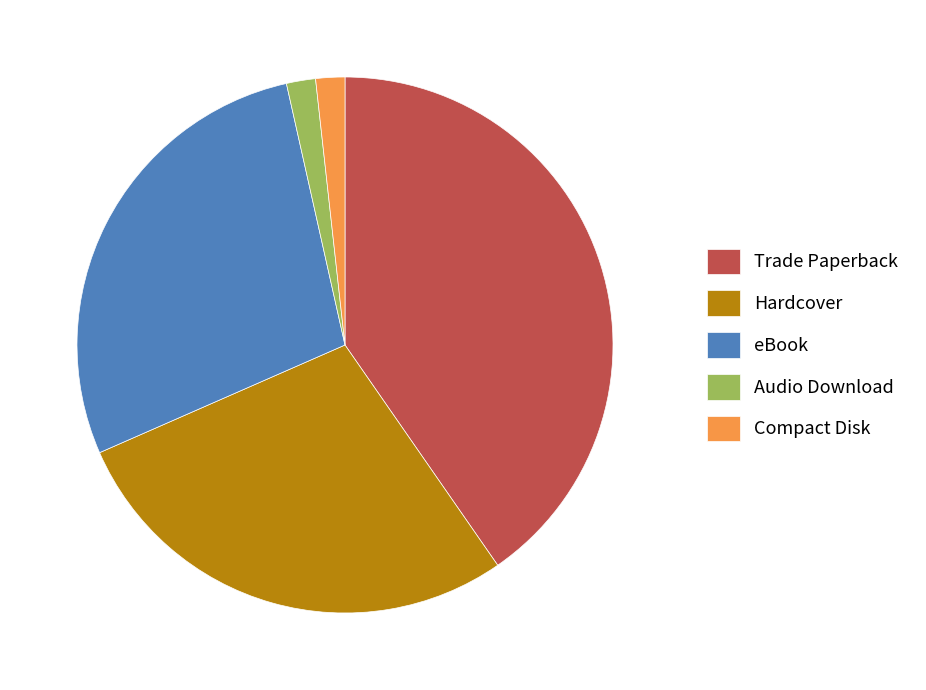

Combined, do Hardcover and Compact Disk account for over 50%?

No